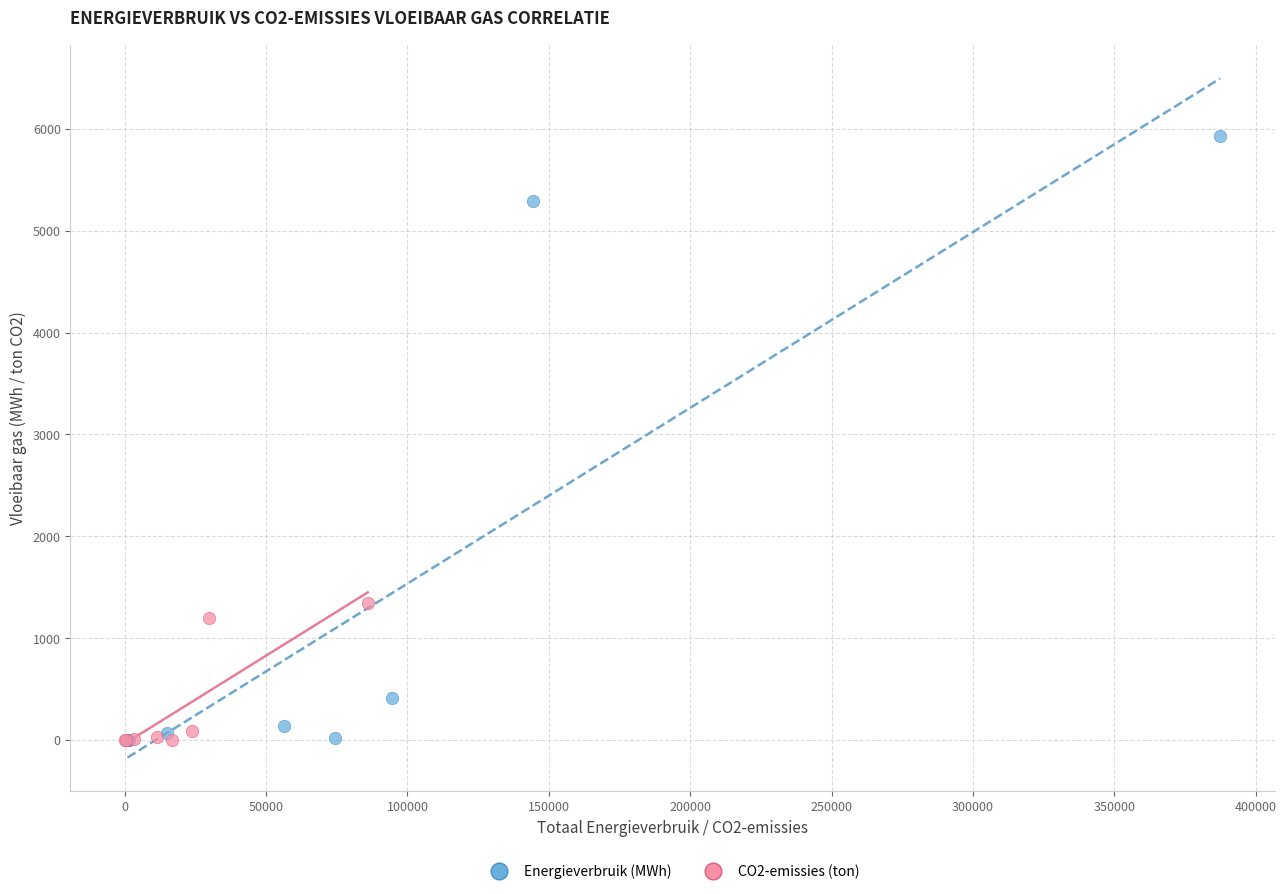

Which series contains the highest Y value?

Energieverbruik (MWh)